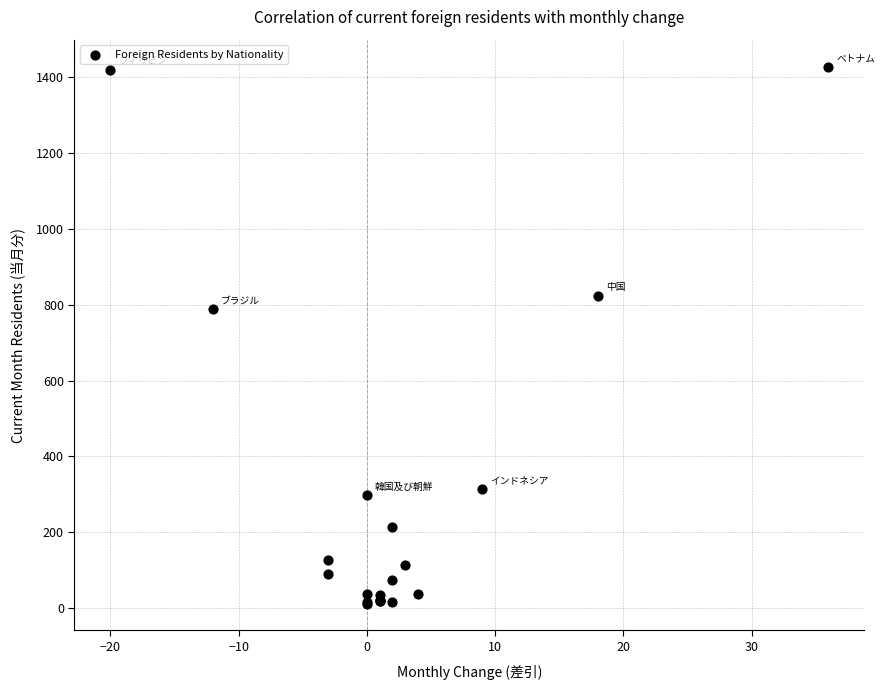

What Y value in the scatter plot is closest to 720?

788